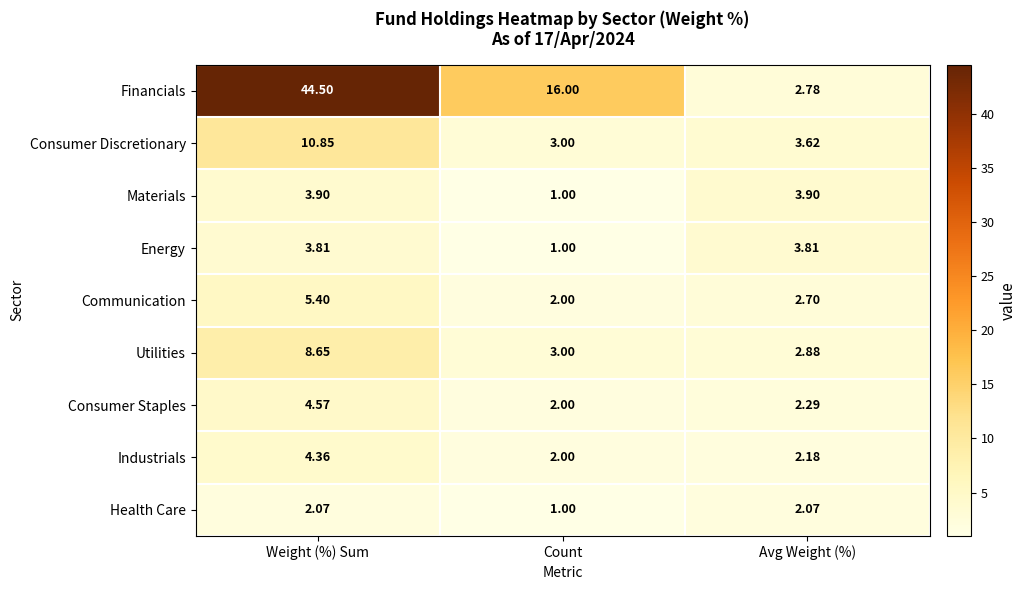

At how many categories does at least one series exceed 3?

3